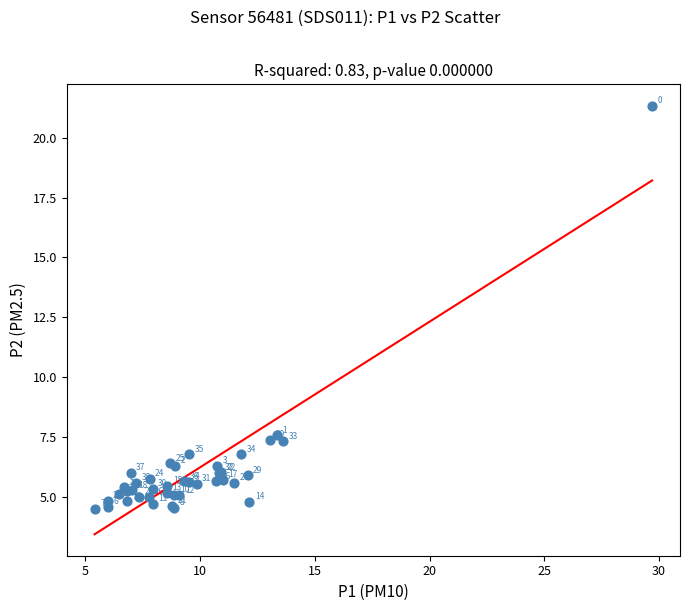

What Y value in the scatter plot is closest to 12?

7.6